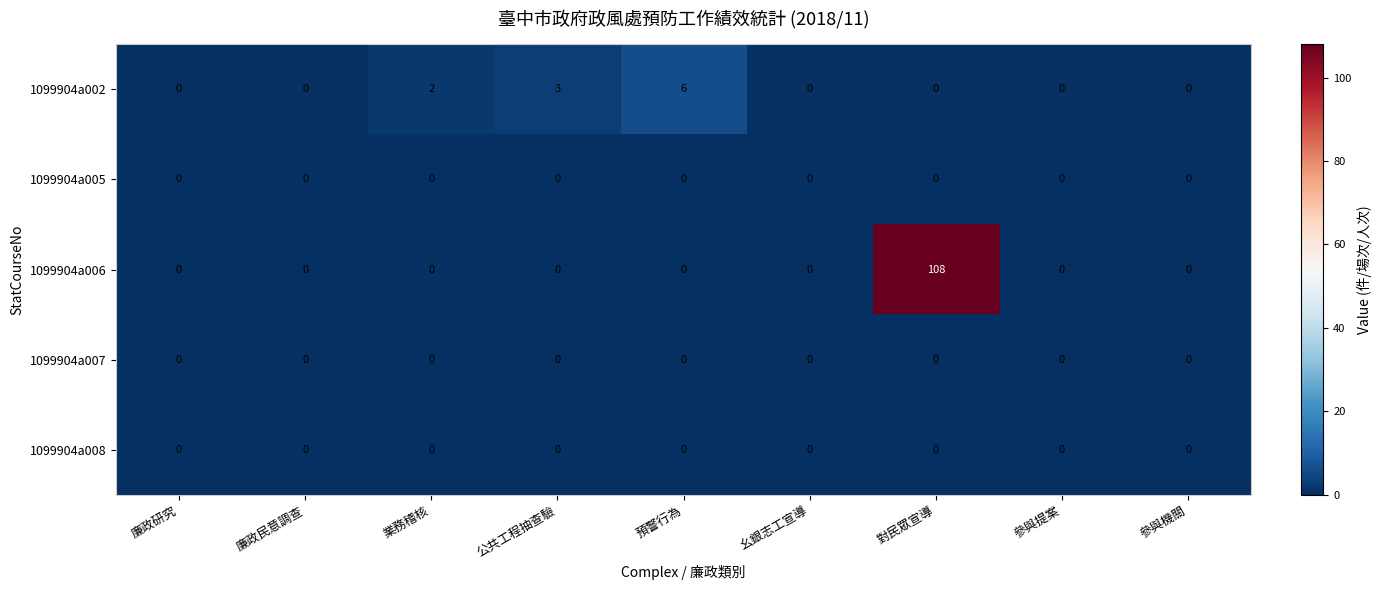

Which series has the largest total across all categories?

1099904a006